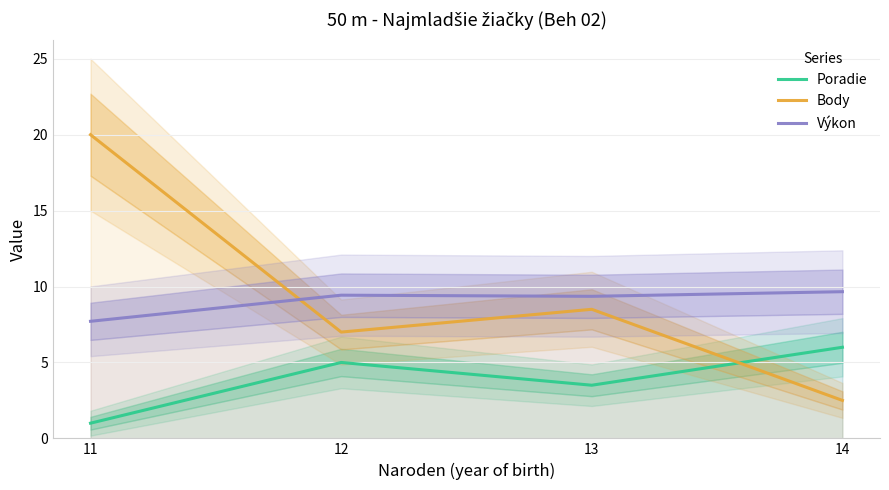

How many data points in Poradie are above 5?

1